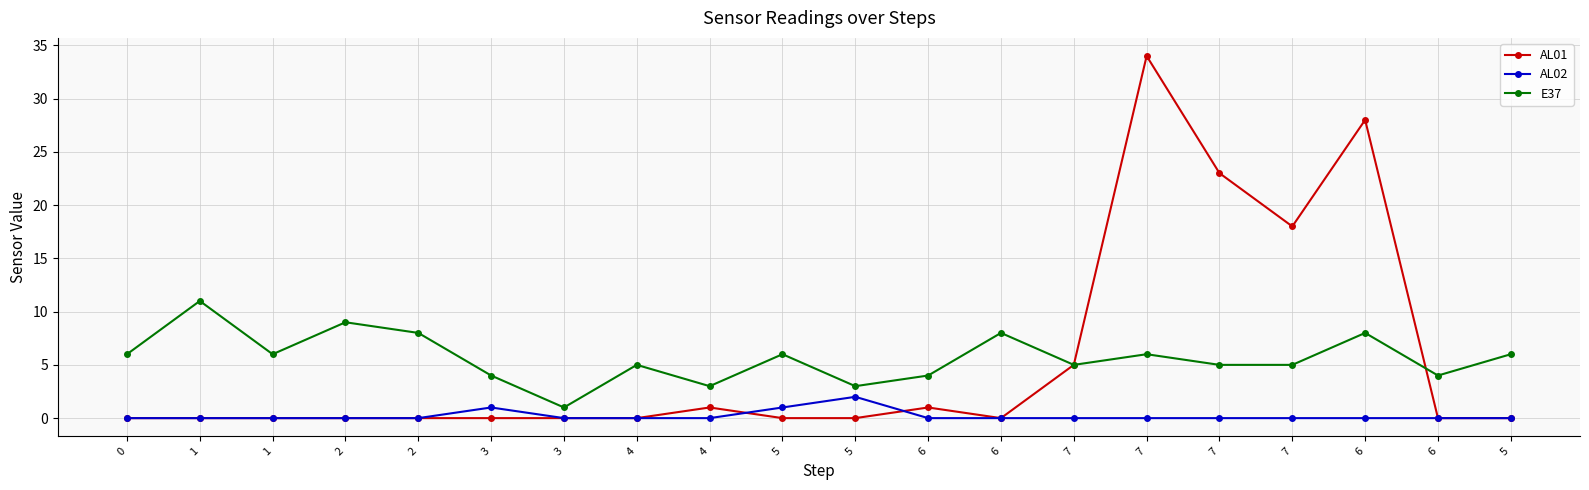

Reading left to right, extract all data points from this chart.

AL01: 0=0	1=0	1=0	2=0	2=0	3=0	3=0	4=0	4=1	5=0	5=0	6=1	6=0	7=5	7=34	7=23	7=18	6=28	6=0	5=0
AL02: 0=0	1=0	1=0	2=0	2=0	3=1	3=0	4=0	4=0	5=1	5=2	6=0	6=0	7=0	7=0	7=0	7=0	6=0	6=0	5=0
E37: 0=6	1=11	1=6	2=9	2=8	3=4	3=1	4=5	4=3	5=6	5=3	6=4	6=8	7=5	7=6	7=5	7=5	6=8	6=4	5=6